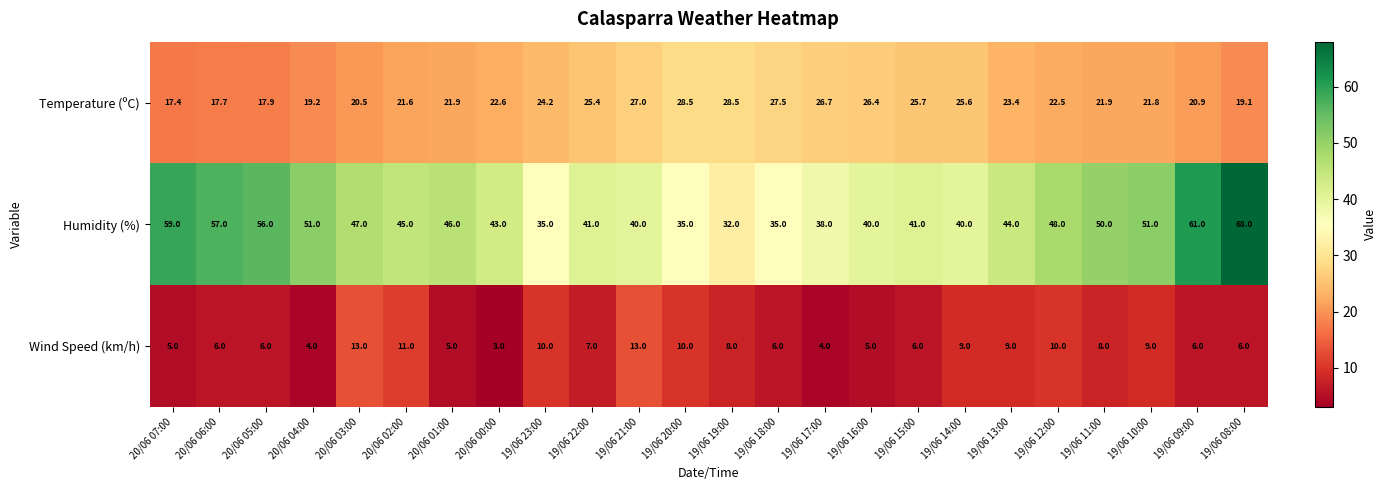

What is the approximate value of Wind Speed (km/h) at 19/06 18:00?

6.0